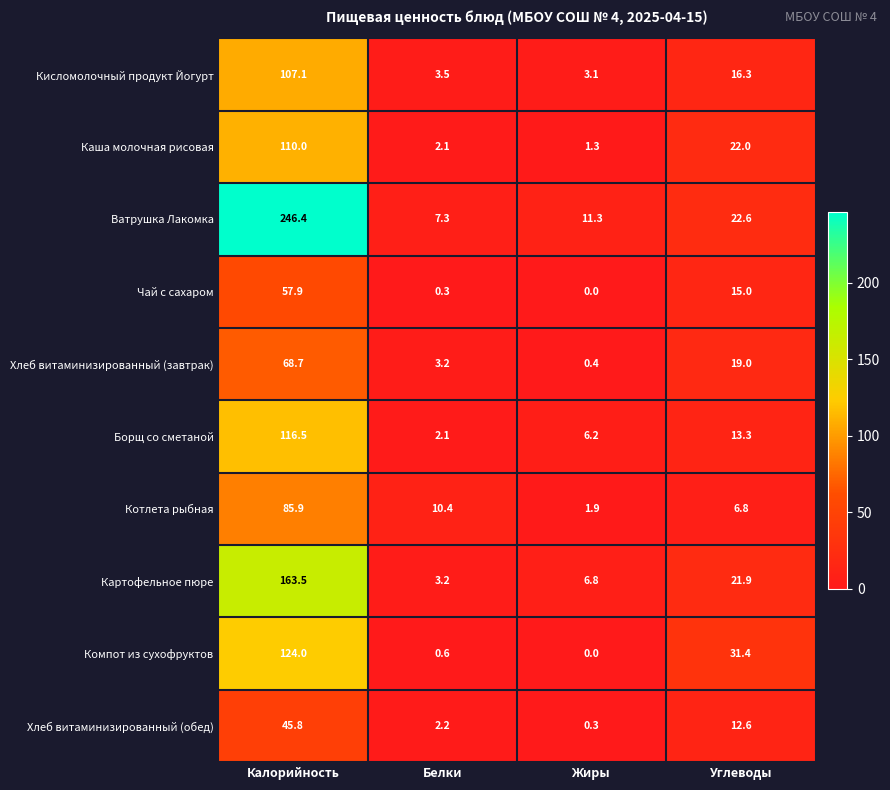

List the series in order of their peak value, lowest first.

Хлеб витаминизированный (обед), Чай с сахаром, Хлеб витаминизированный (завтрак), Котлета рыбная, Кисломолочный продукт Йогурт, Каша молочная рисовая, Борщ со сметаной, Компот из сухофруктов, Картофельное пюре, Ватрушка Лакомка